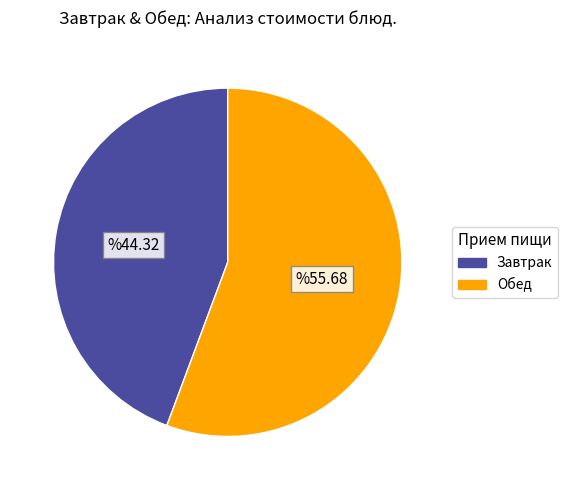

Is there any slice that represents more than half of the pie?

Yes